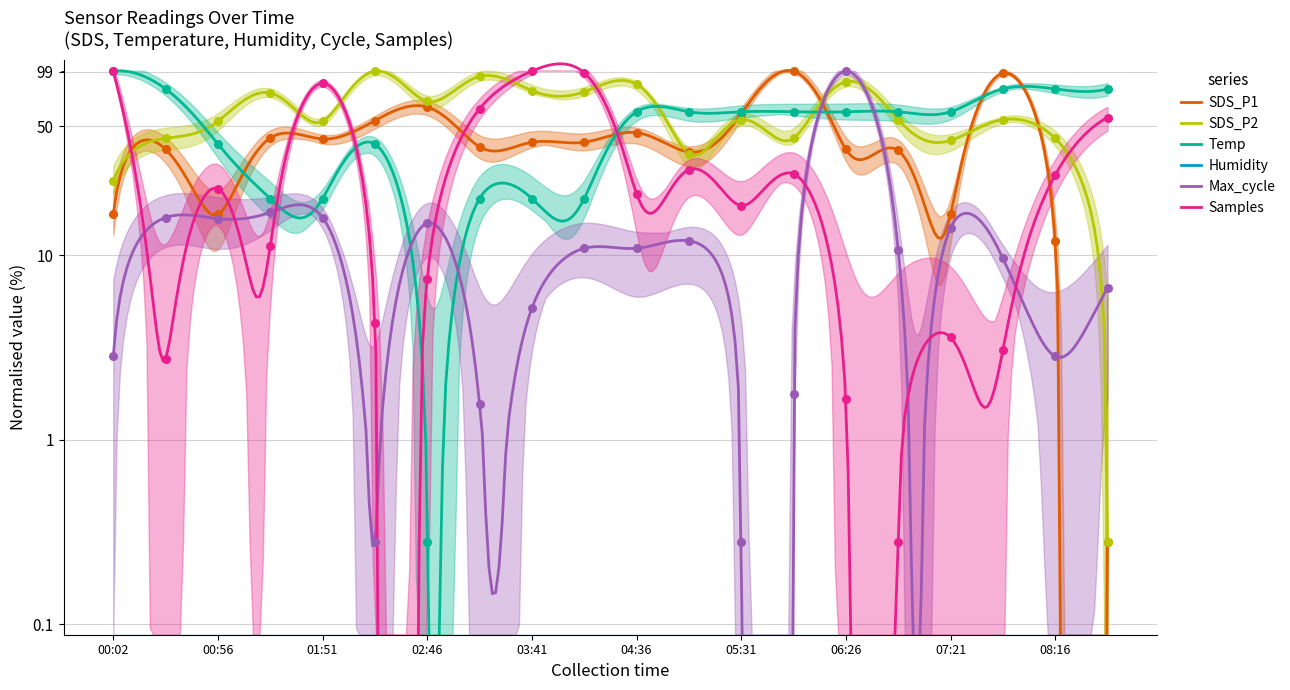

Which series has the largest Y range (max minus min)?

SDS_P1